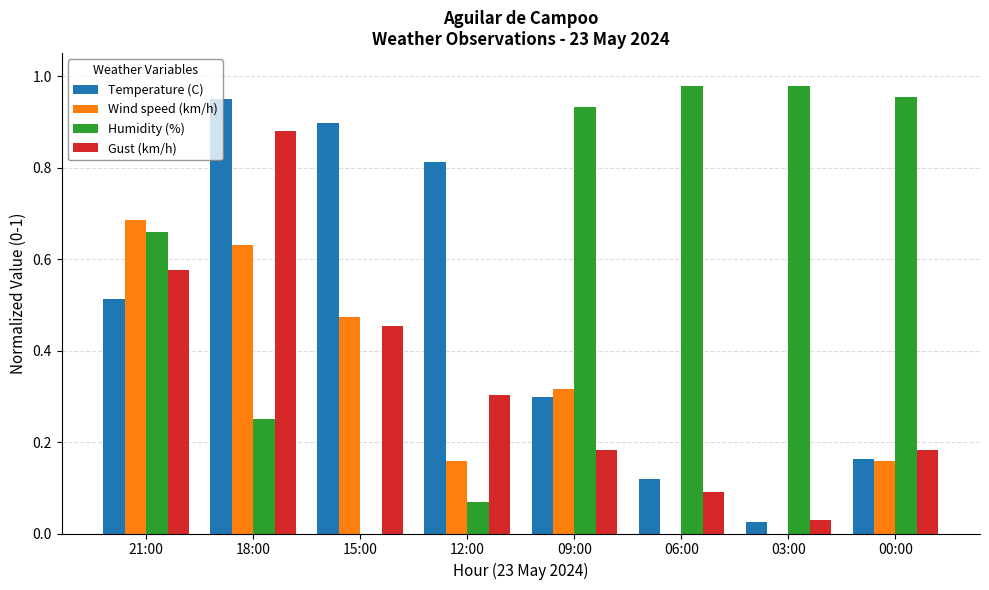

Is the value of Humidity (%) at 00:00 greater than the value of Wind speed (km/h) at 06:00?

Yes